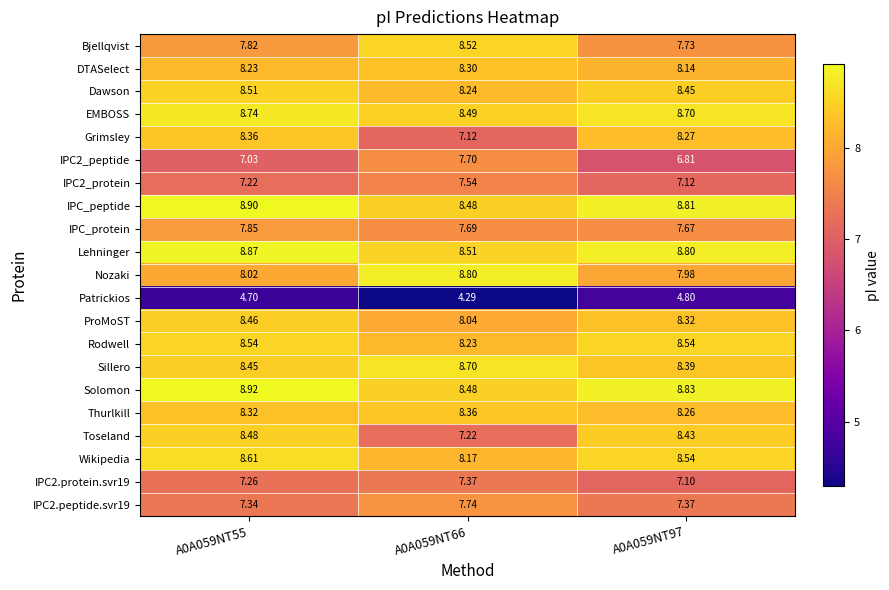

What is the greatest value displayed?

8.9